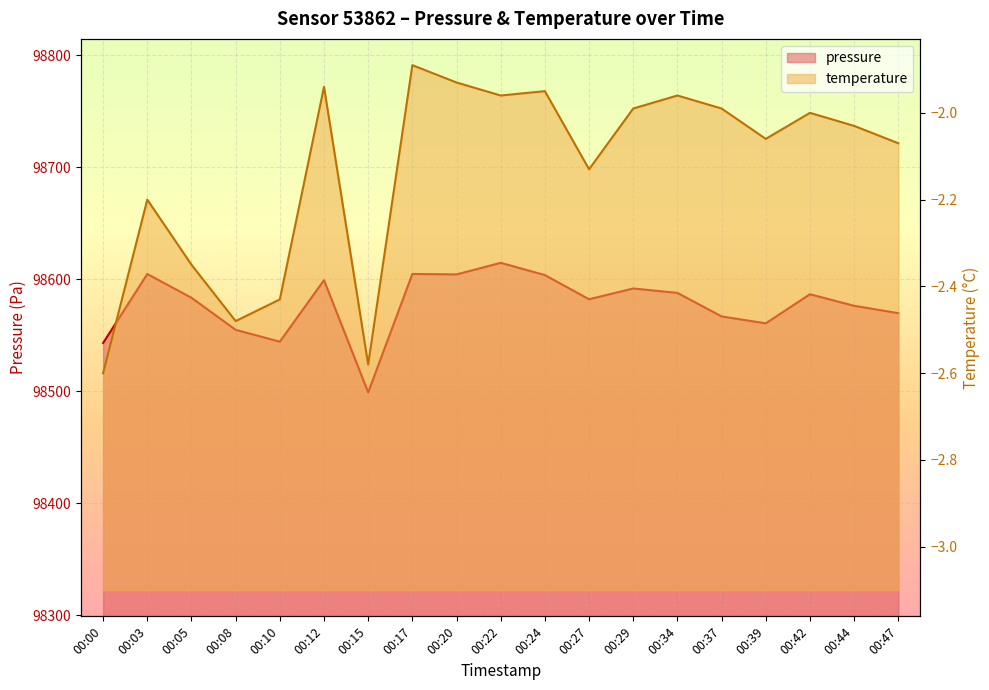

What are all the series names shown in the legend?

pressure, temperature